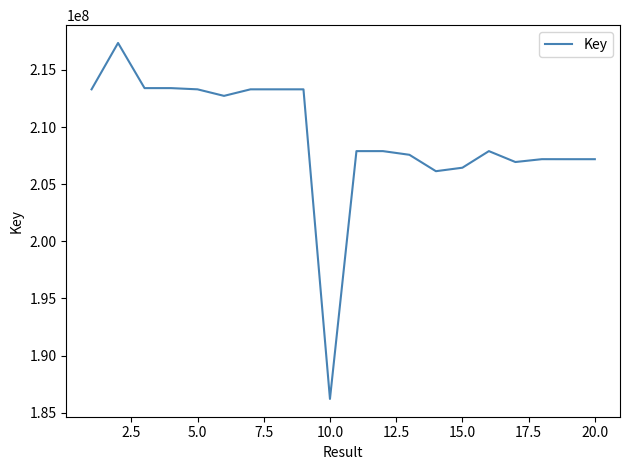

What is the difference between the maximum and minimum values?

31146803